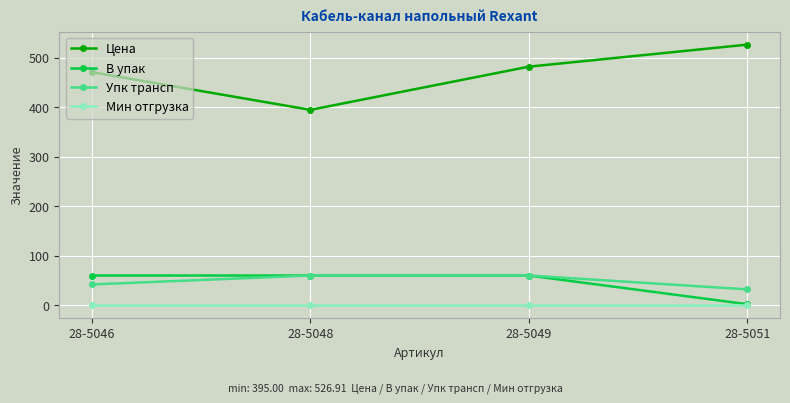

Is the value of В упак at 28-5049 greater than the value of Мин отгрузка at 28-5048?

Yes